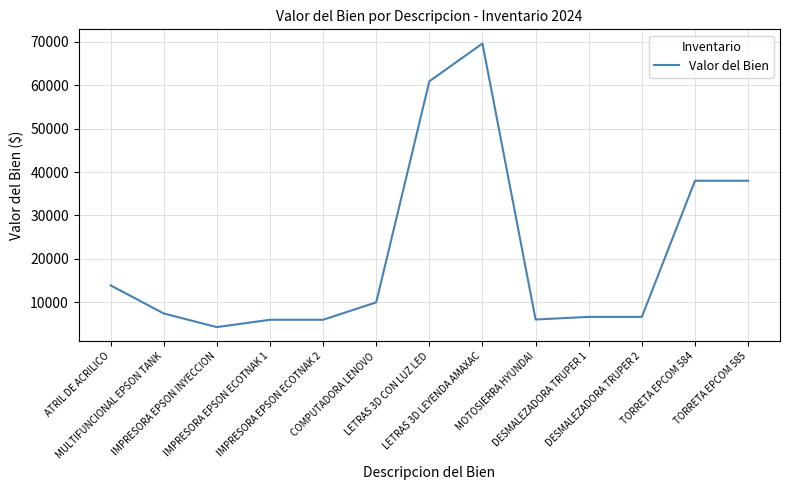

What is the greatest value displayed?

69600.0